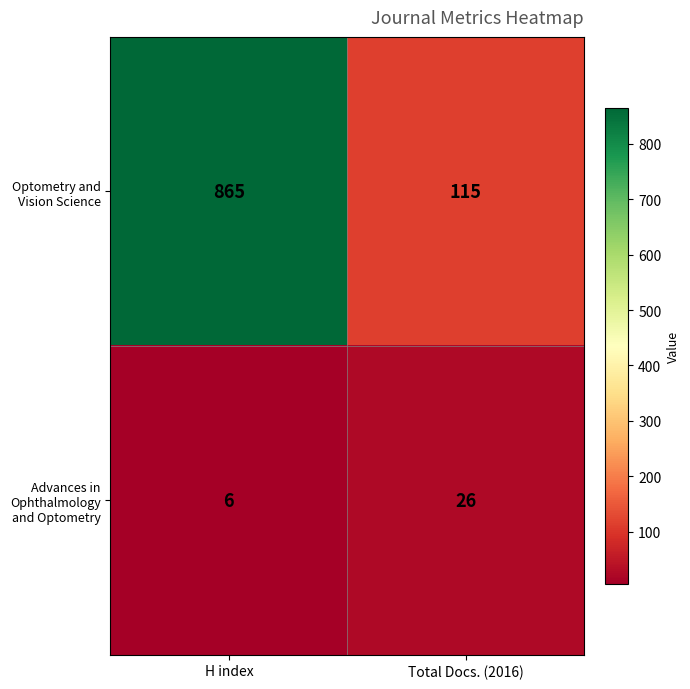

Is it true that Advances in Ophthalmology and Optometry equals 26 at Total Docs. (2016)?

True